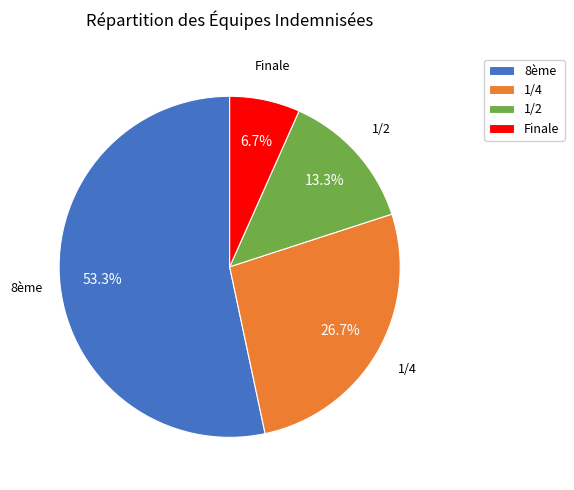

What is the smallest slice in the pie chart?

Finale